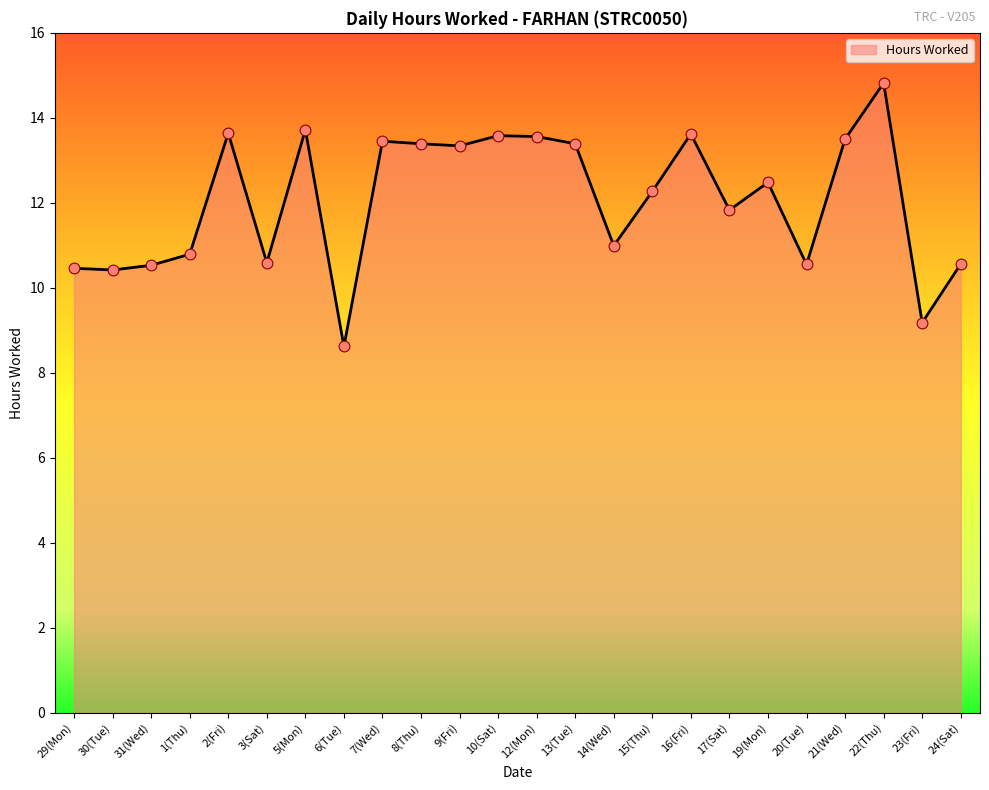

Approximately how many times larger is the value at 19(Mon) compared to 20(Tue)?

1.2